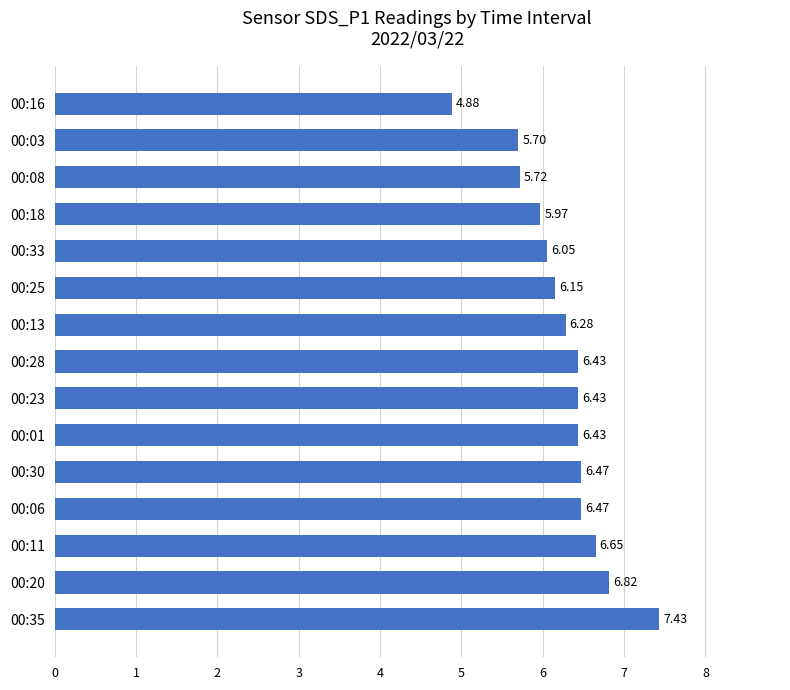

At which category does the chart reach its peak across all series?

00:35